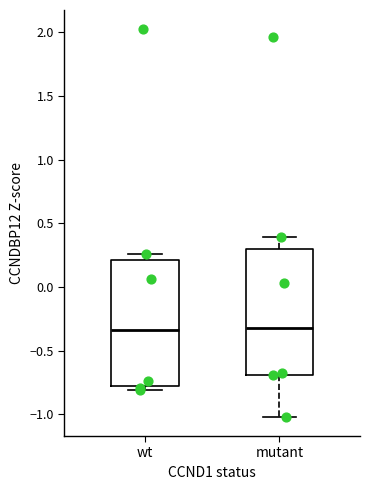

Where is the upper edge of the box for wt on the y-axis? The values are not printed on the chart, so give them approximately, as read against the axis.

0.20